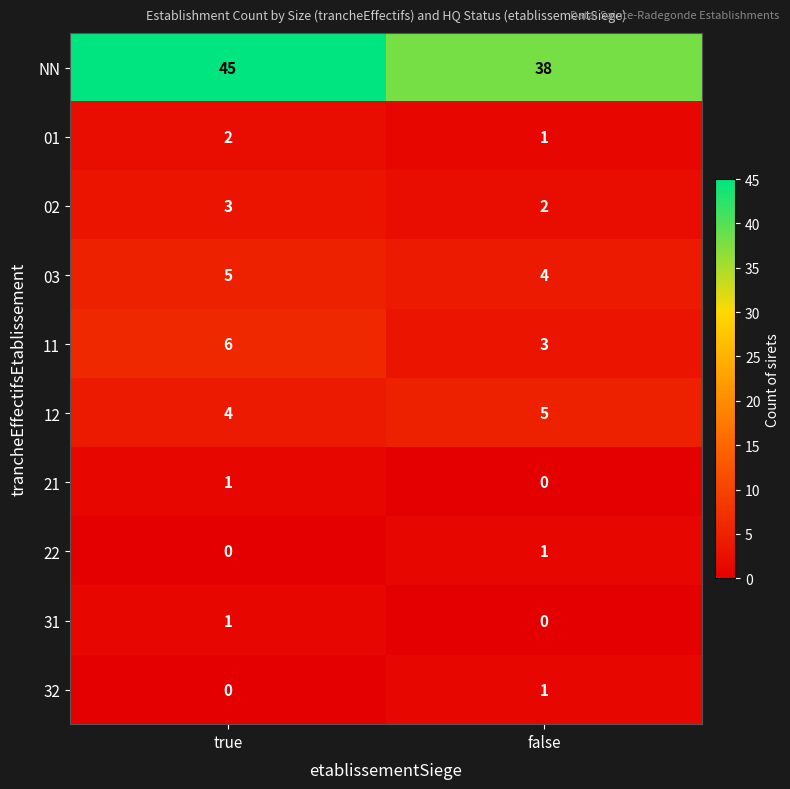

Is it true that 02 equals 1 at true?

False